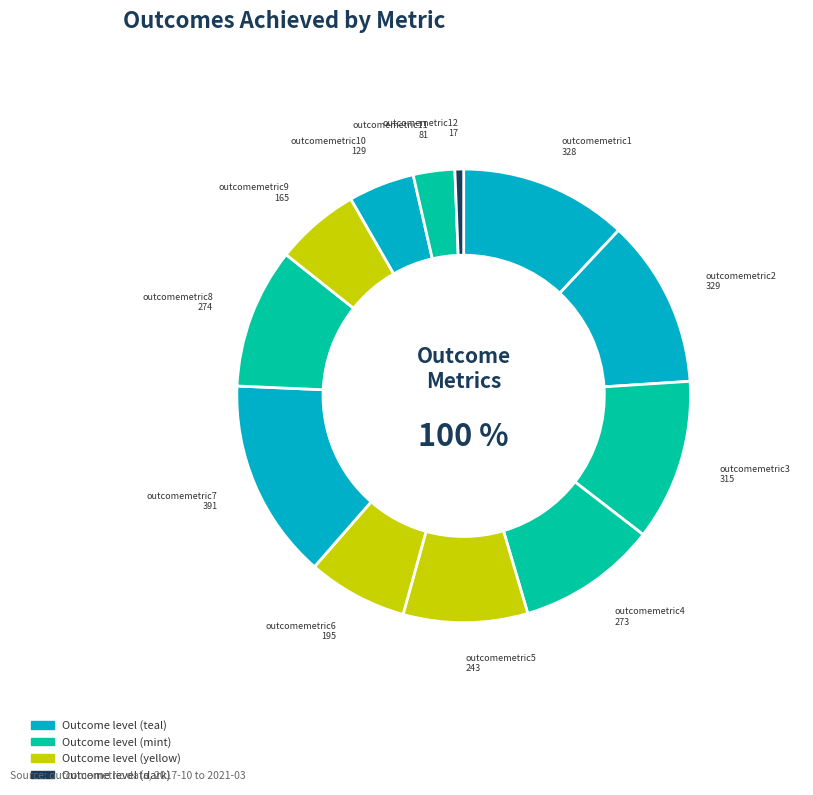

Count the number of slices in the pie.

12